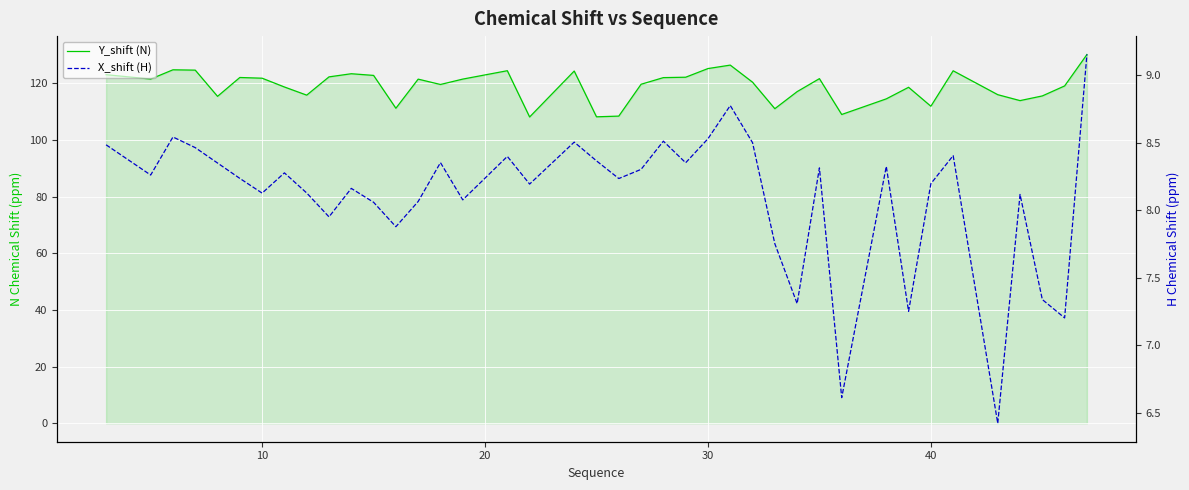

What is the average value of the X_shift (H) series?

8.1